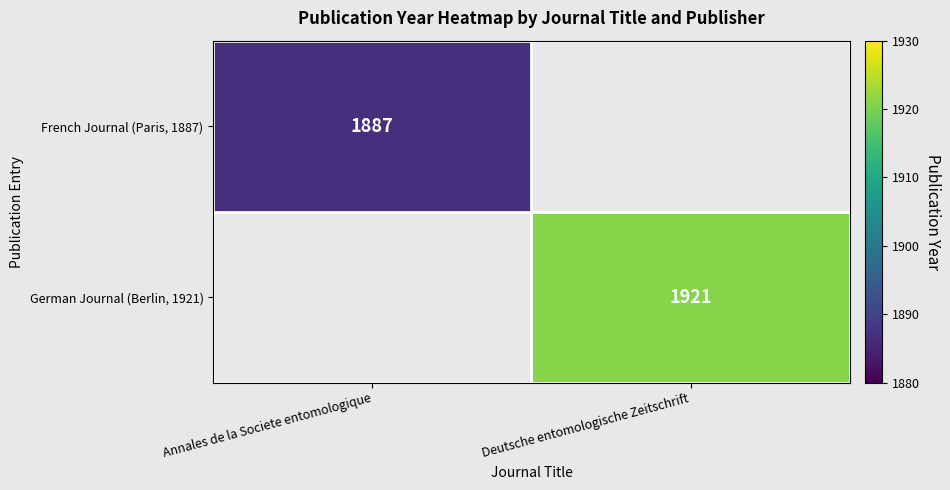

Is it true that French Journal (Paris, 1887) equals 1887.0 at Annales de la Societe entomologique?

True